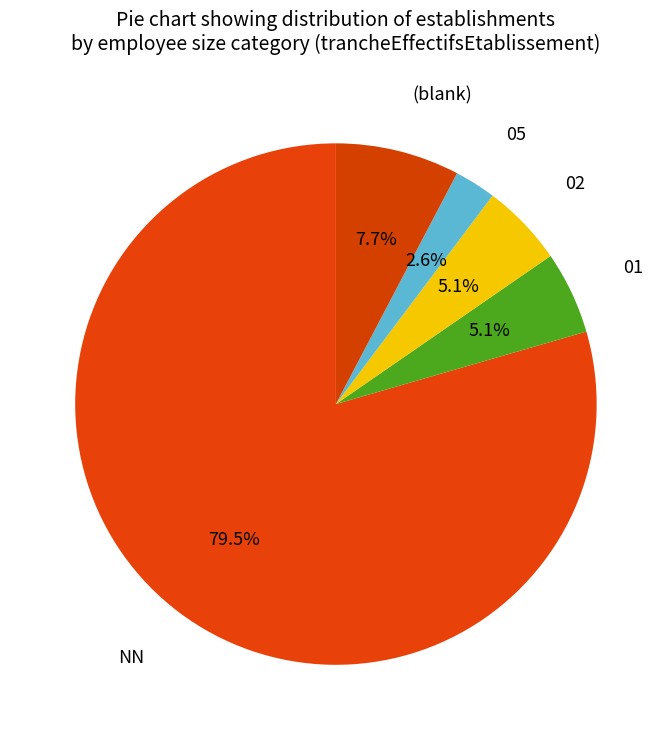

Which category accounts for the majority?

NN